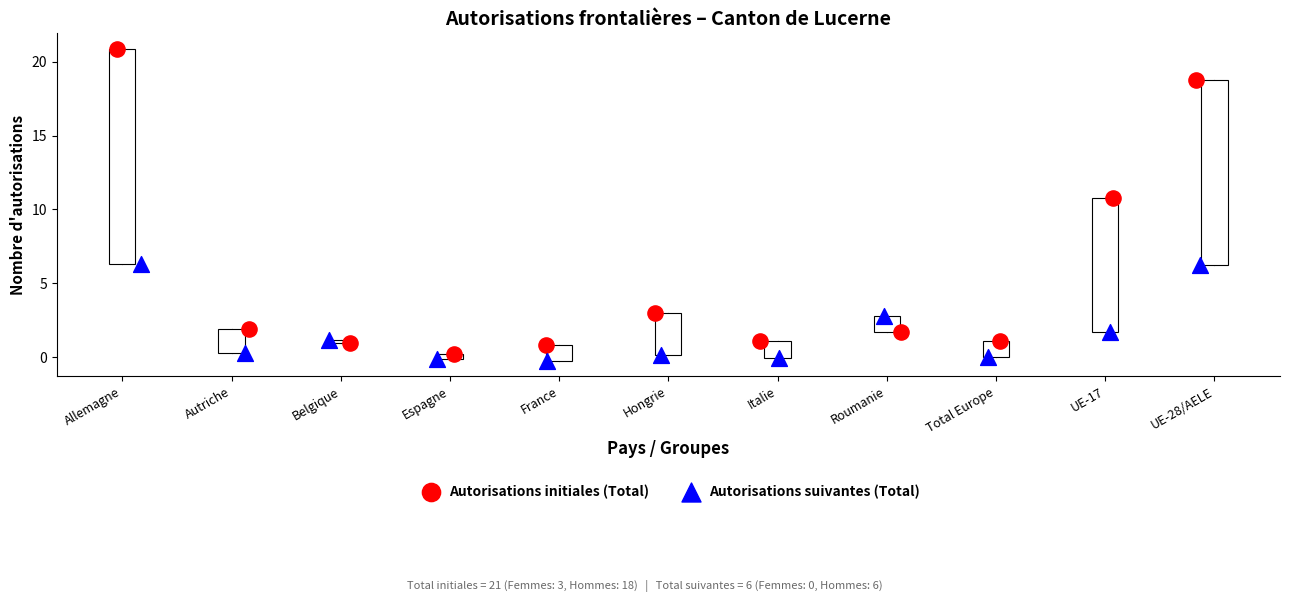

Which series reaches the maximum Y coordinate?

Autorisations initiales (Total)